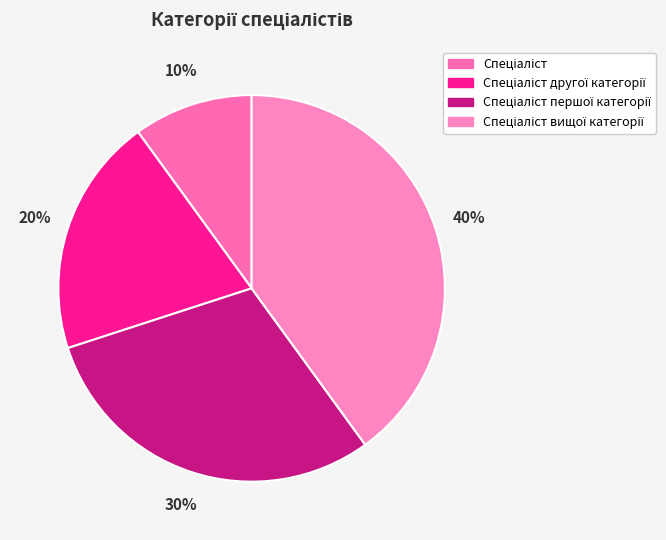

Count the number of slices in the pie.

4